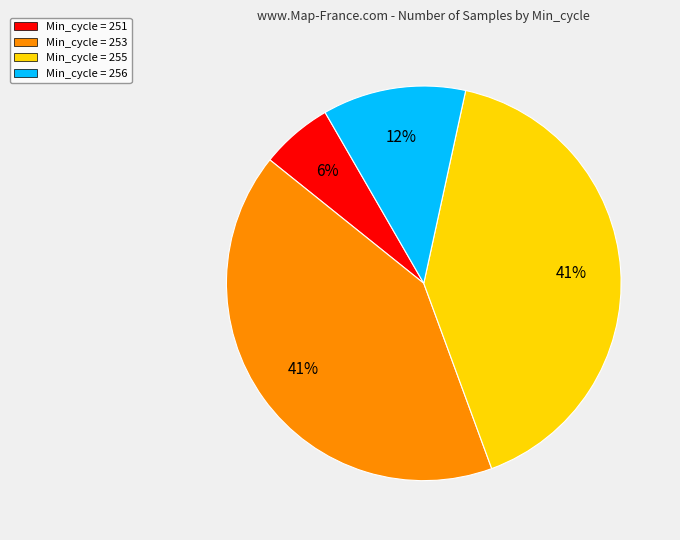

Do Min_cycle = 251 and Min_cycle = 253 together represent more than half of the pie?

No